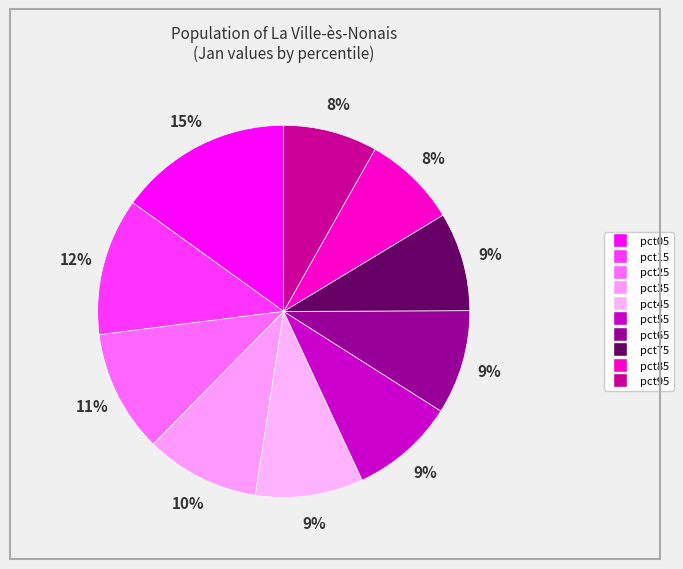

Combined, what portion of the pie is pct75 and pct95?

16.8%